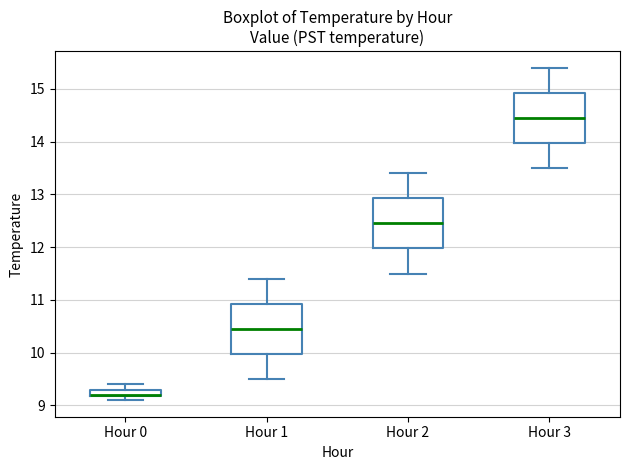

Where does the median line of the box for Hour 1 sit on the y-axis? The values are not printed on the chart, so give them approximately, as read against the axis.

10.5